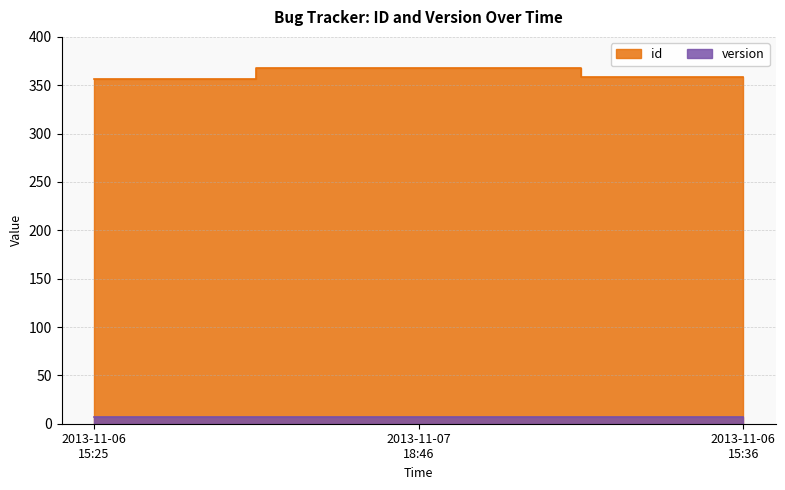

What is the greatest value displayed?

368